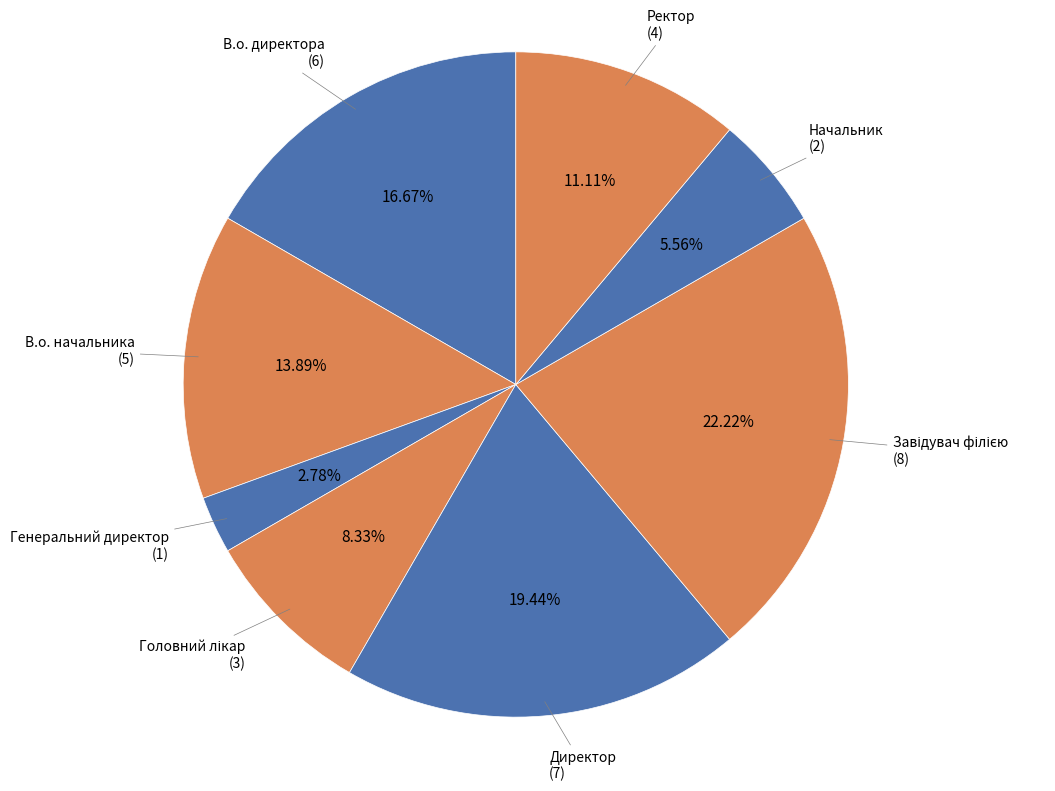

Which has a higher value, В.о. начальника or Начальник?

В.о. начальника